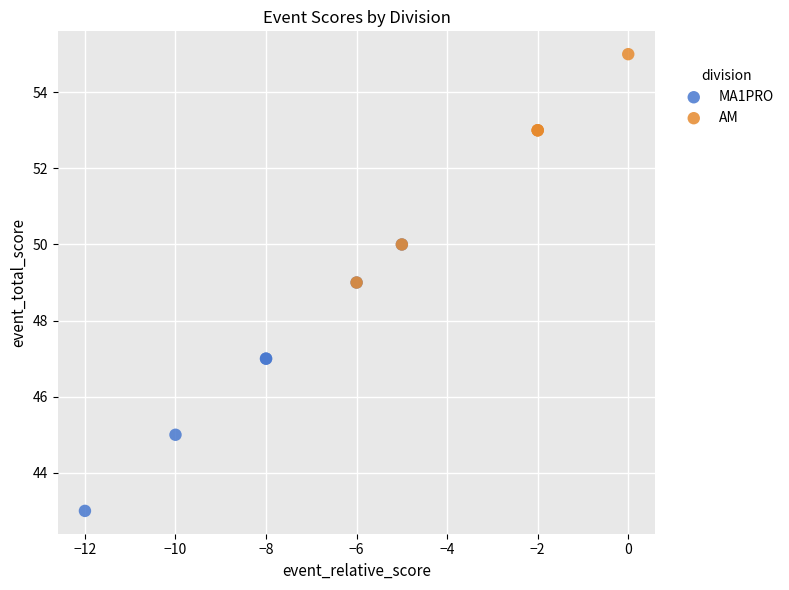

Which series has the widest spread of Y values?

MA1PRO